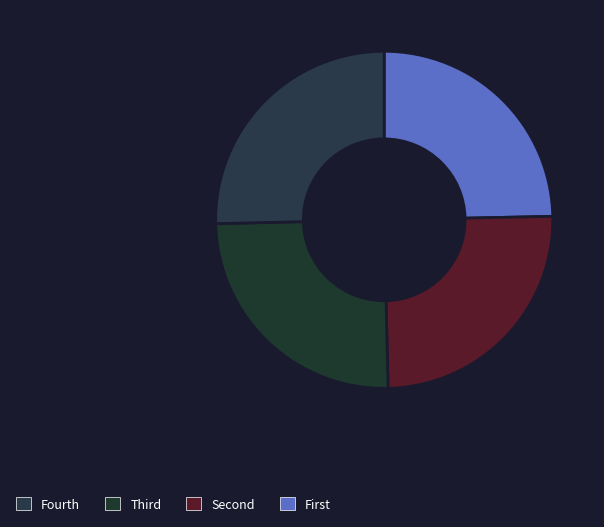

How many segments does this pie chart have?

4